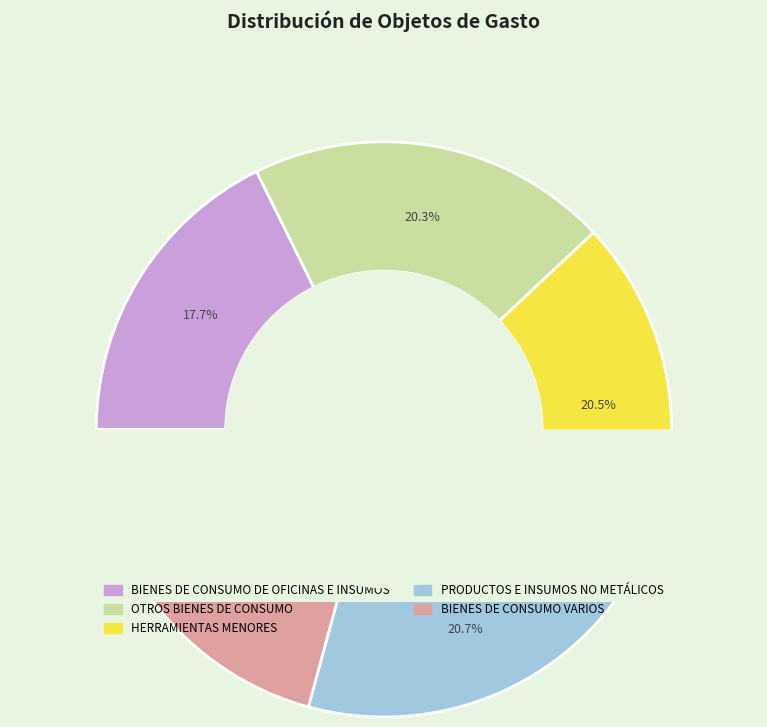

To the nearest percent, what portion does OTROS BIENES DE CONSUMO represent?

20%